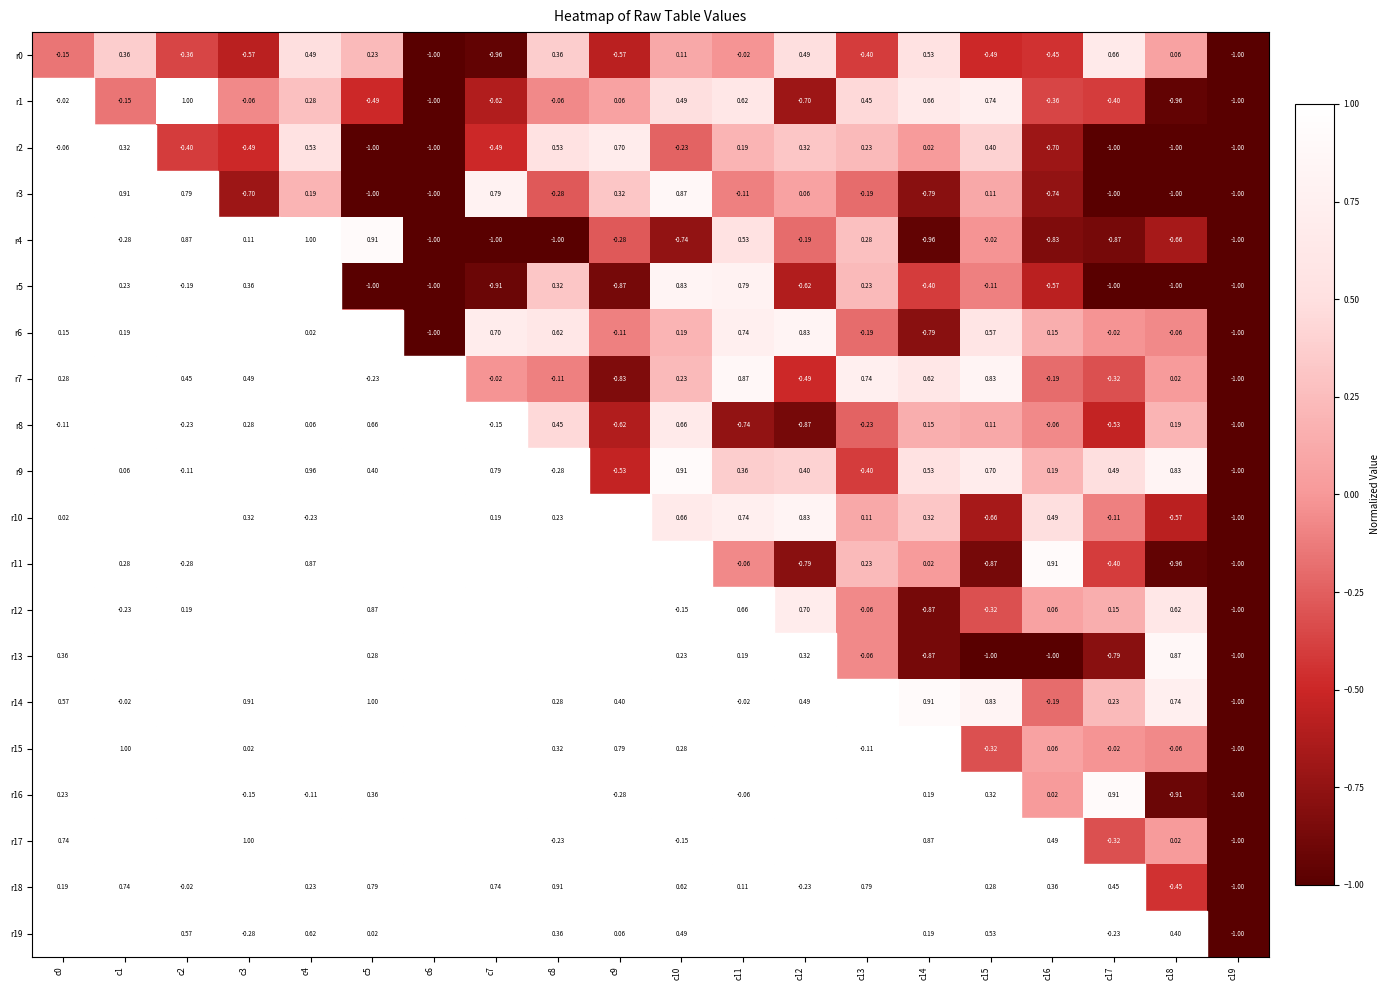

Is the value of r1 at c8 greater than the value of r16 at c3?

Yes